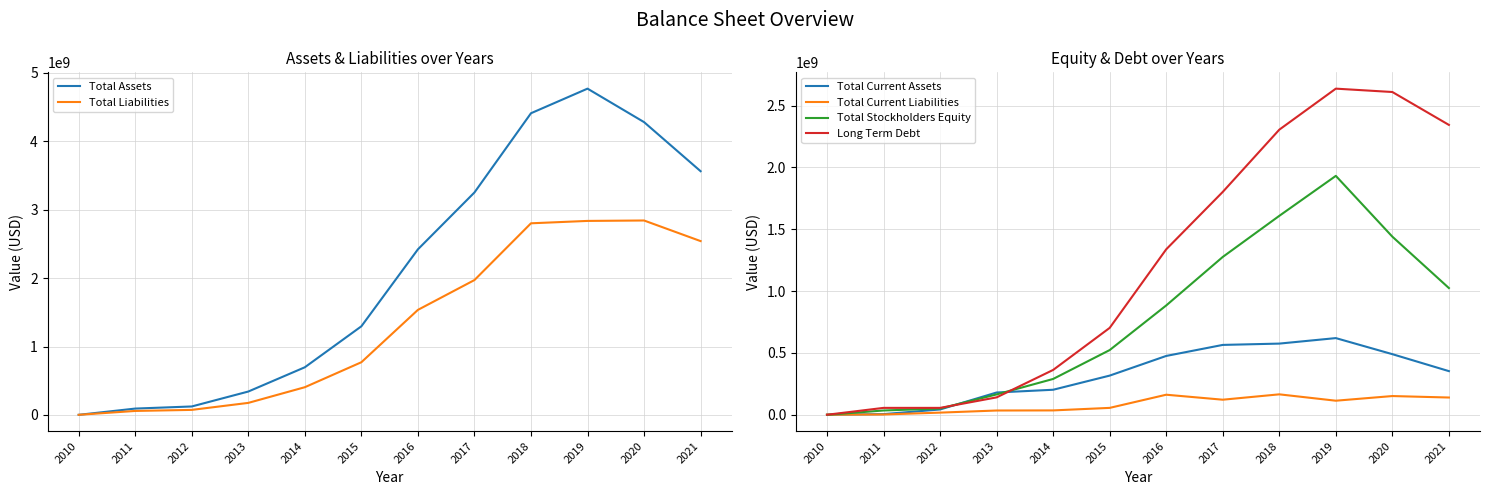

What value does the Long Term Debt series have at 2011, to the nearest 10?

55637000